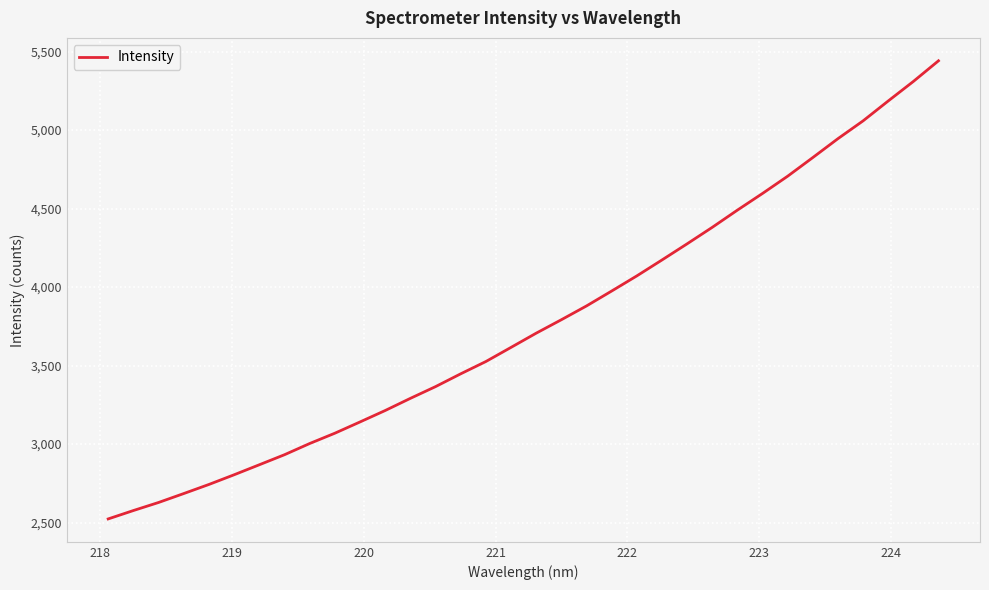

What is the smallest value displayed?

2522.9